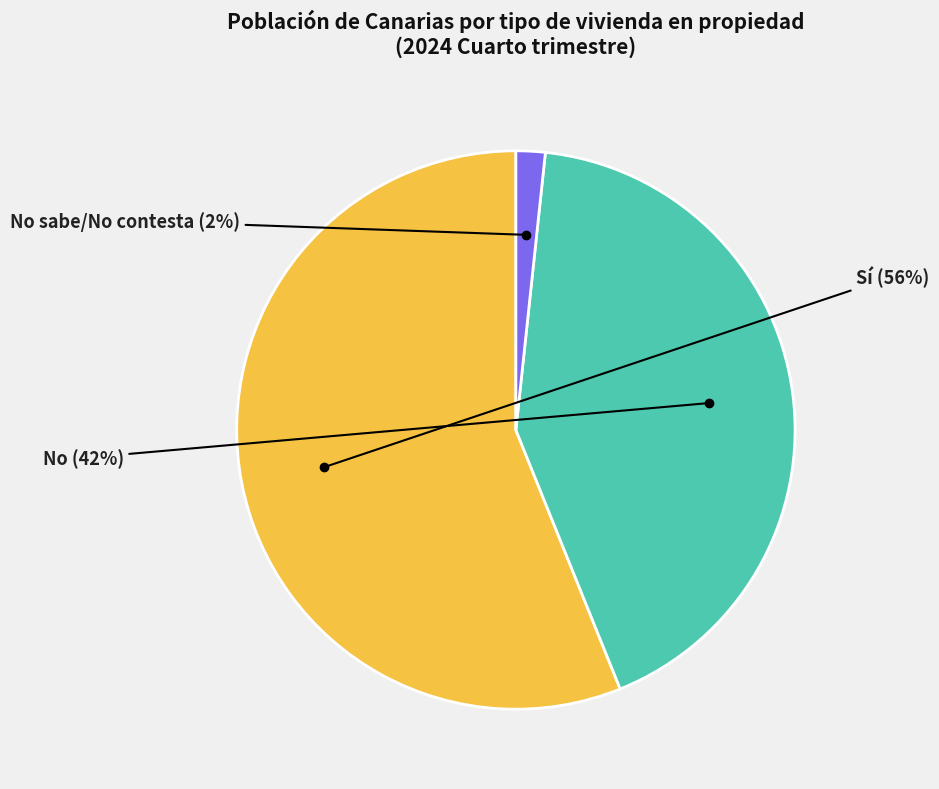

Count the number of slices in the pie.

3